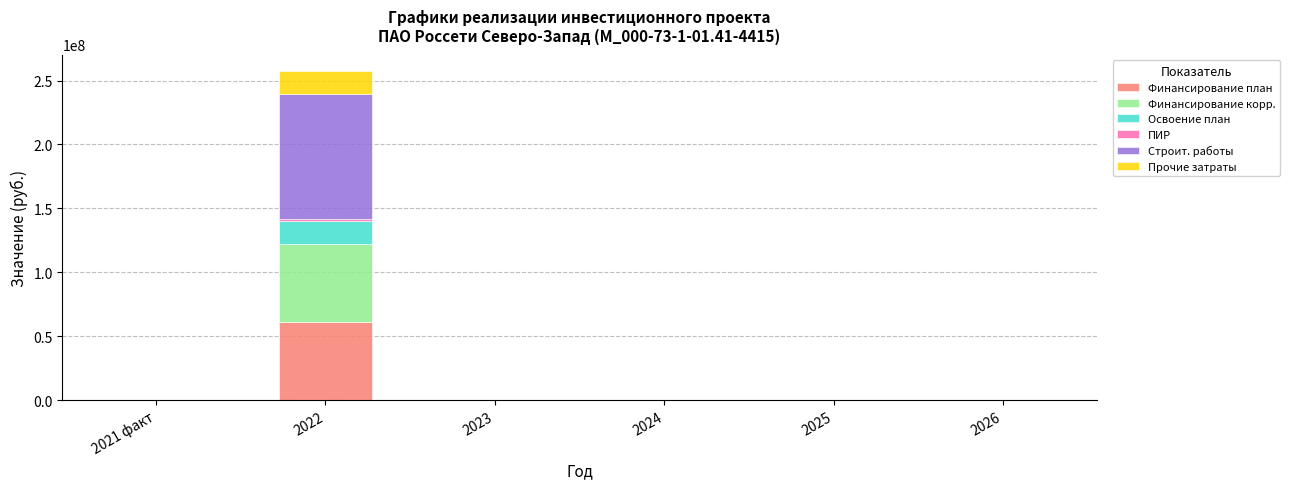

At which category is the sum across all series the highest?

2022